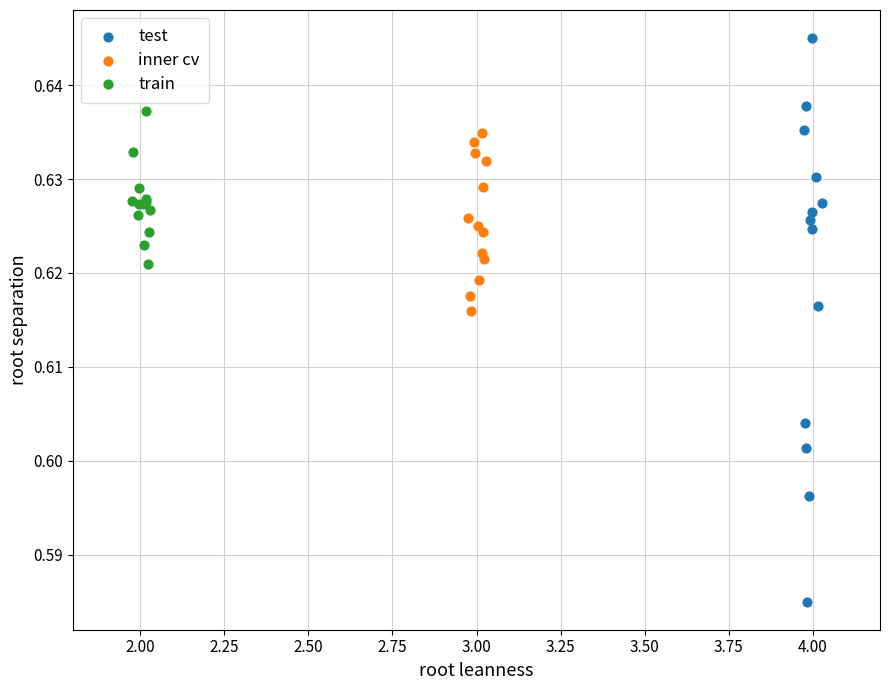

Which series contains the lowest Y value?

test